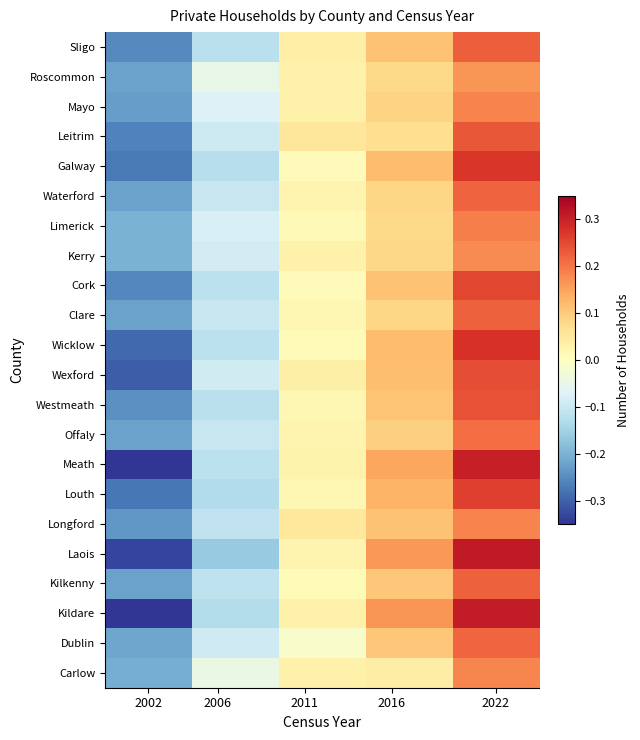

Reading left to right, list all the values displayed in this chart.

Carlow: -0.2	-0.0	0.0	0.0	0.2
Dublin: -0.2	-0.1	-0.0	0.1	0.2
Kildare: -0.4	-0.1	0.0	0.2	0.3
Kilkenny: -0.2	-0.1	0.0	0.1	0.2
Laois: -0.3	-0.2	0.0	0.2	0.3
Longford: -0.2	-0.1	0.0	0.1	0.2
Louth: -0.3	-0.1	0.0	0.1	0.3
Meath: -0.4	-0.1	0.0	0.1	0.3
Offaly: -0.2	-0.1	0.0	0.1	0.2
Westmeath: -0.2	-0.1	0.0	0.1	0.2
Wexford: -0.3	-0.1	0.0	0.1	0.2
Wicklow: -0.3	-0.1	0.0	0.1	0.3
Clare: -0.2	-0.1	0.0	0.1	0.2
Cork: -0.3	-0.1	0.0	0.1	0.3
Kerry: -0.2	-0.1	0.0	0.1	0.2
Limerick: -0.2	-0.1	0.0	0.1	0.2
Waterford: -0.2	-0.1	0.0	0.1	0.2
Galway: -0.3	-0.1	0.0	0.1	0.3
Leitrim: -0.3	-0.1	0.1	0.1	0.2
Mayo: -0.2	-0.1	0.0	0.1	0.2
Roscommon: -0.2	-0.1	0.0	0.1	0.2
Sligo: -0.3	-0.1	0.0	0.1	0.2